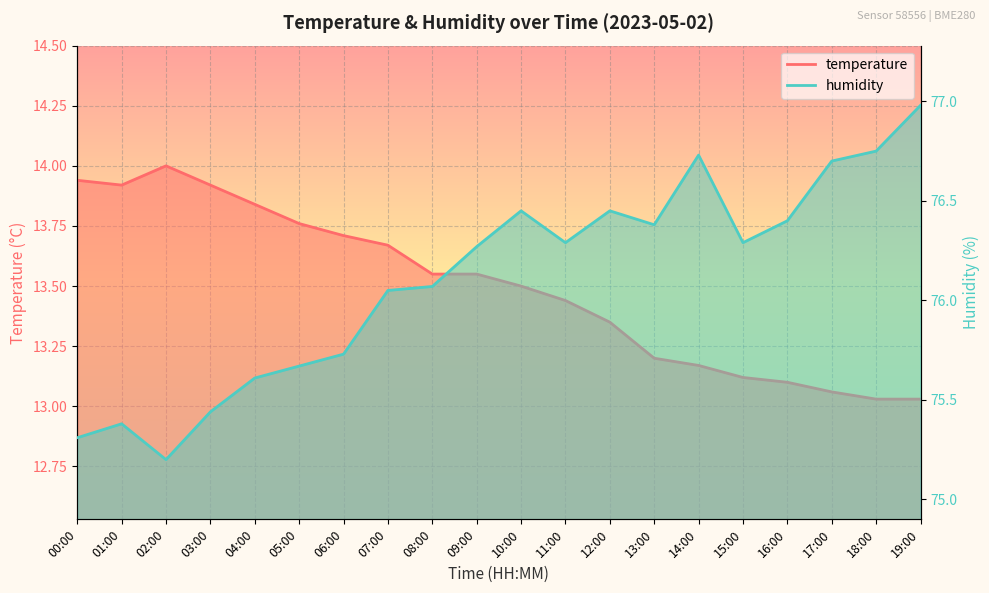

Which series has the largest total across all categories?

humidity